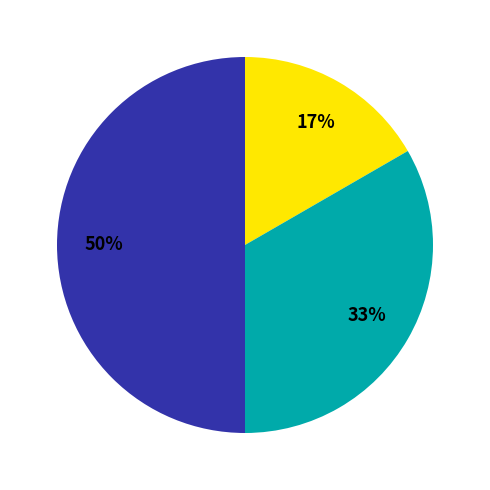

To the nearest percent, what is the average slice percentage?

33%